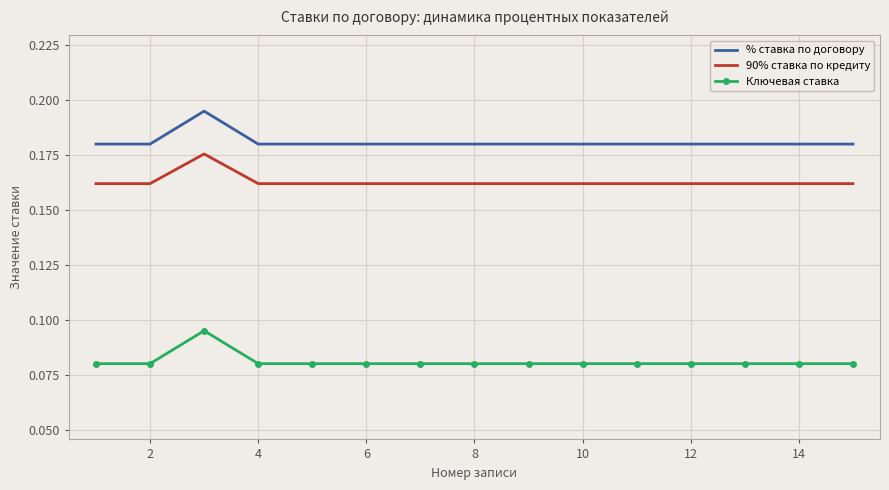

Rank the series by their maximum value, from highest to lowest.

% ставка по договору, 90% ставка по кредиту, Ключевая ставка